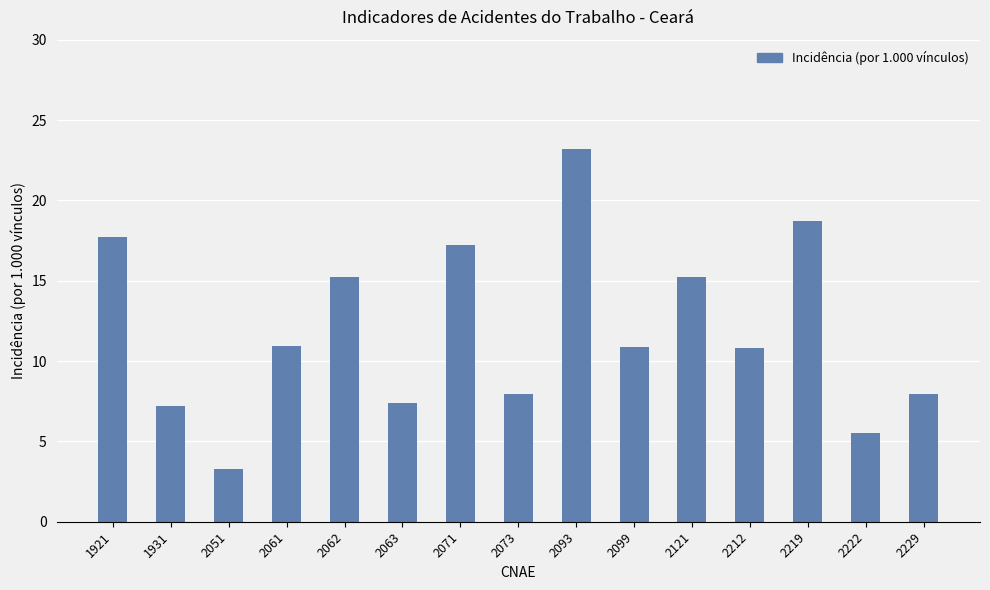

What value does the data have at 2061?

10.9